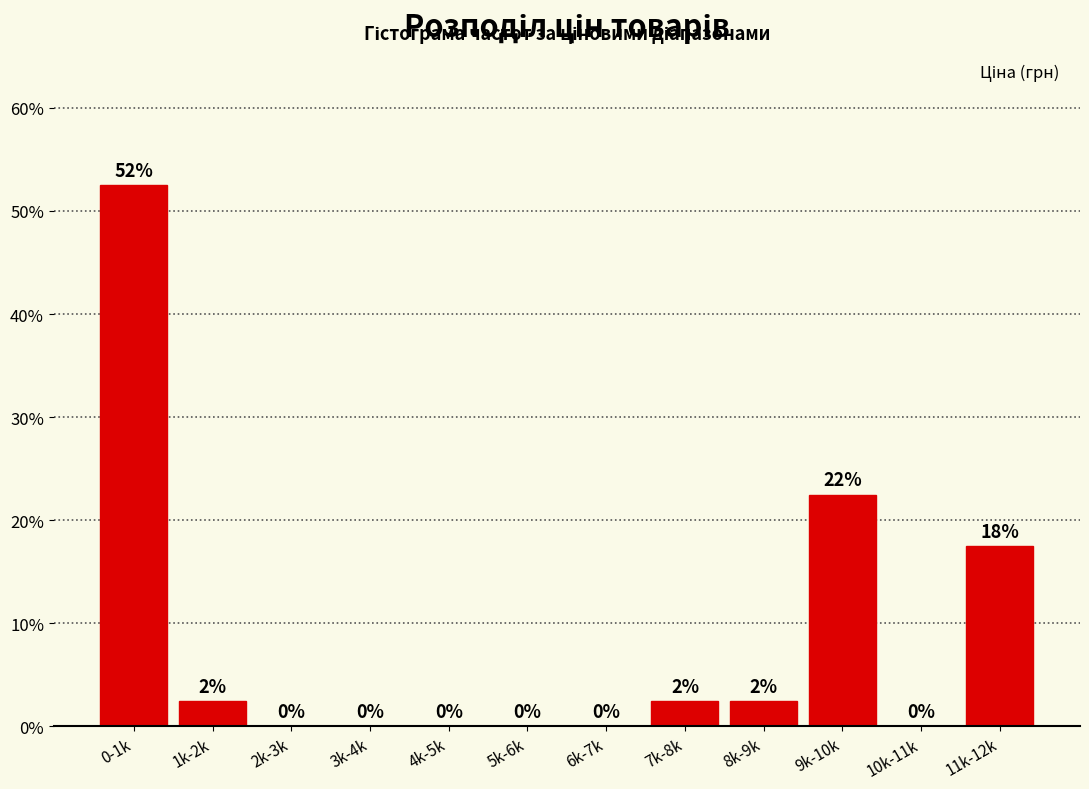

At which category does the chart reach its peak across all series?

0-1k